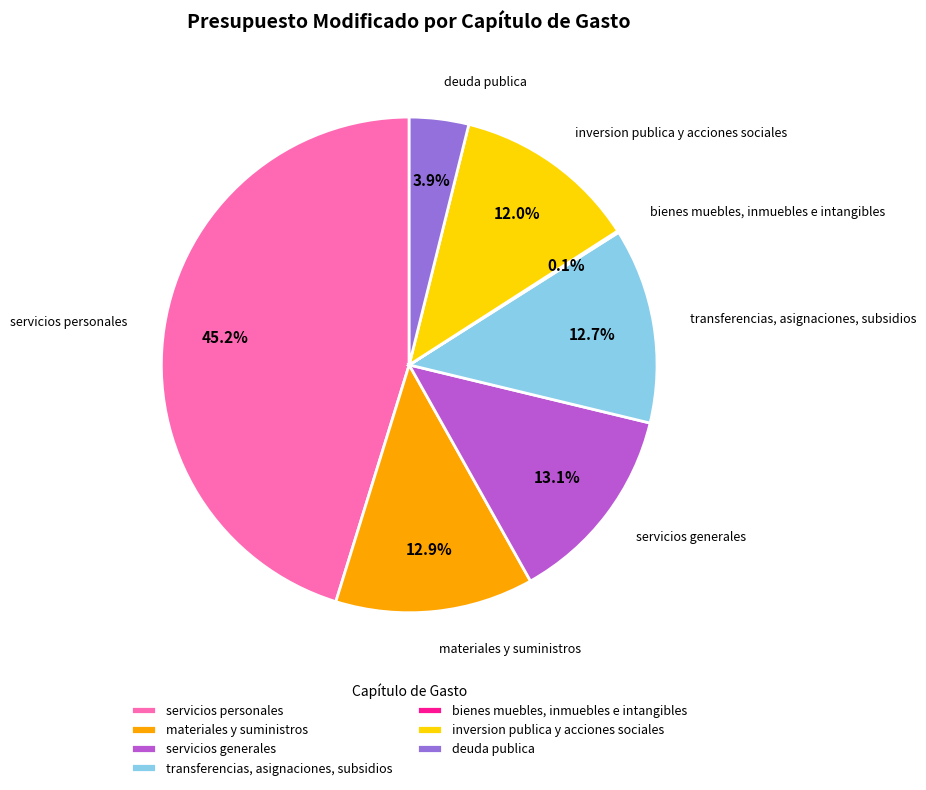

Combined, do deuda publica and servicios generales account for over 50%?

No